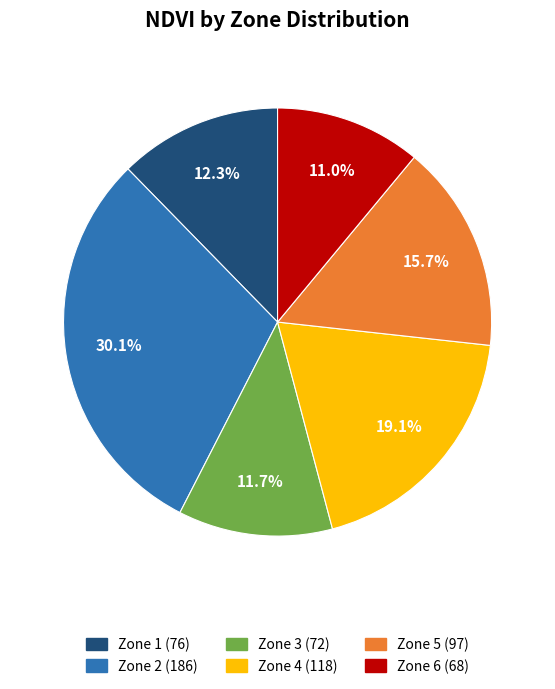

To the nearest percent, what is the difference between the Zone 1 and Zone 6 slice percentages?

1%